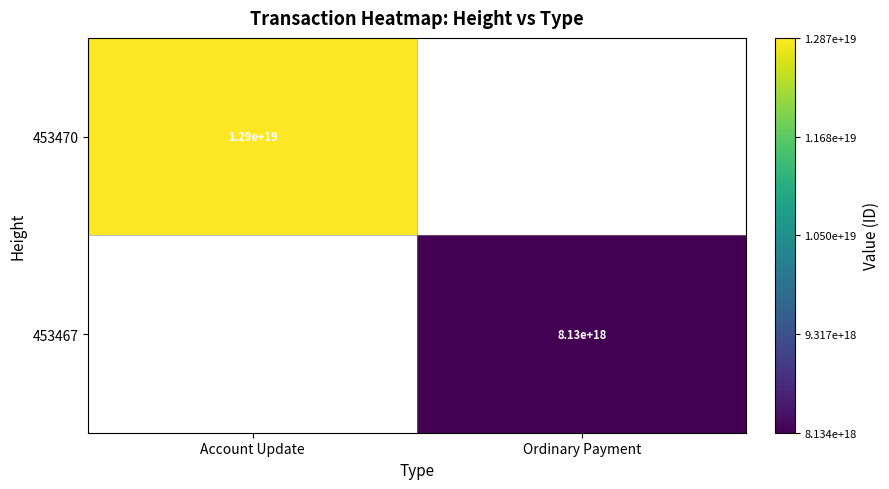

Is it true that 453470 equals 12900000000000000000 at Account Update?

True